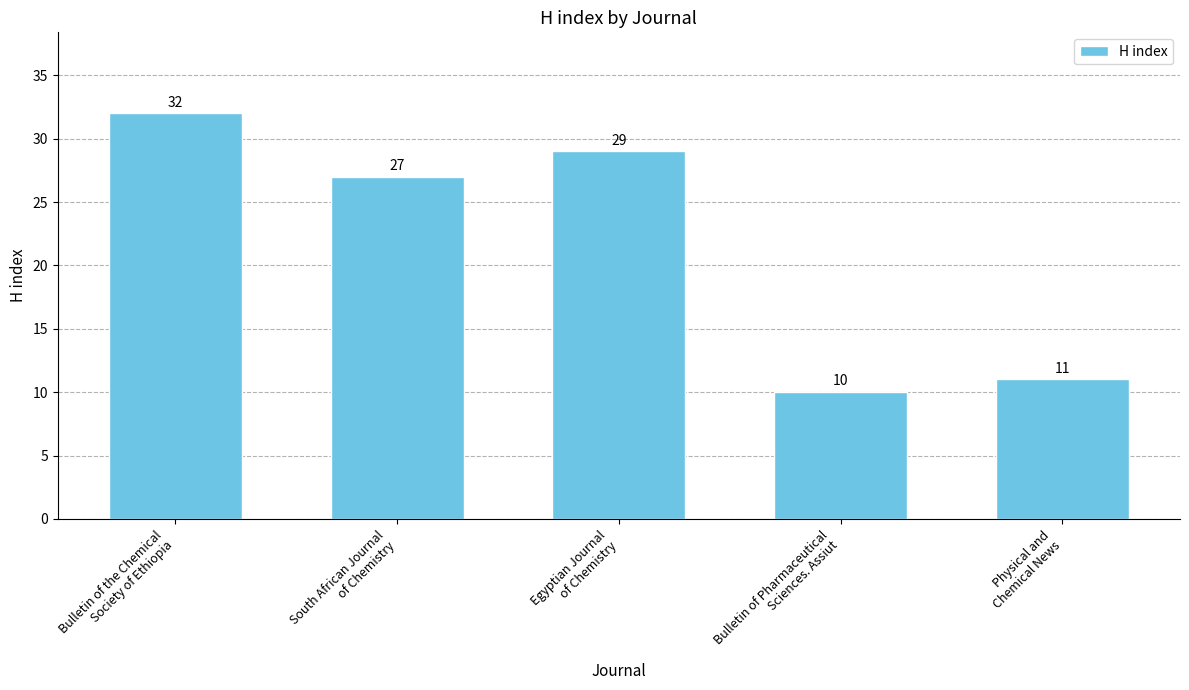

Are the bars horizontal?

No